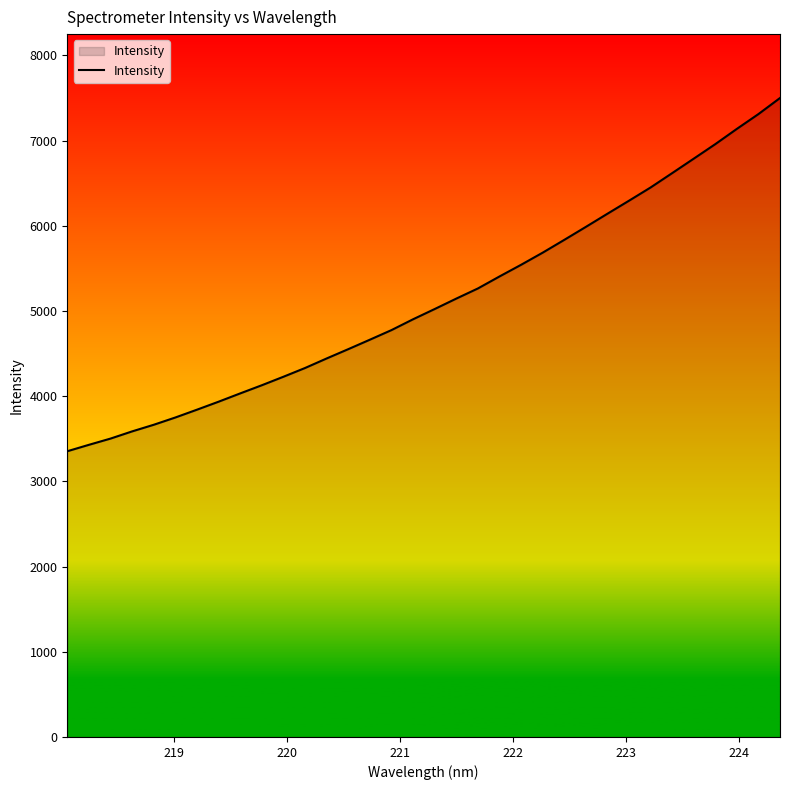

How many lines are shown in the chart?

1